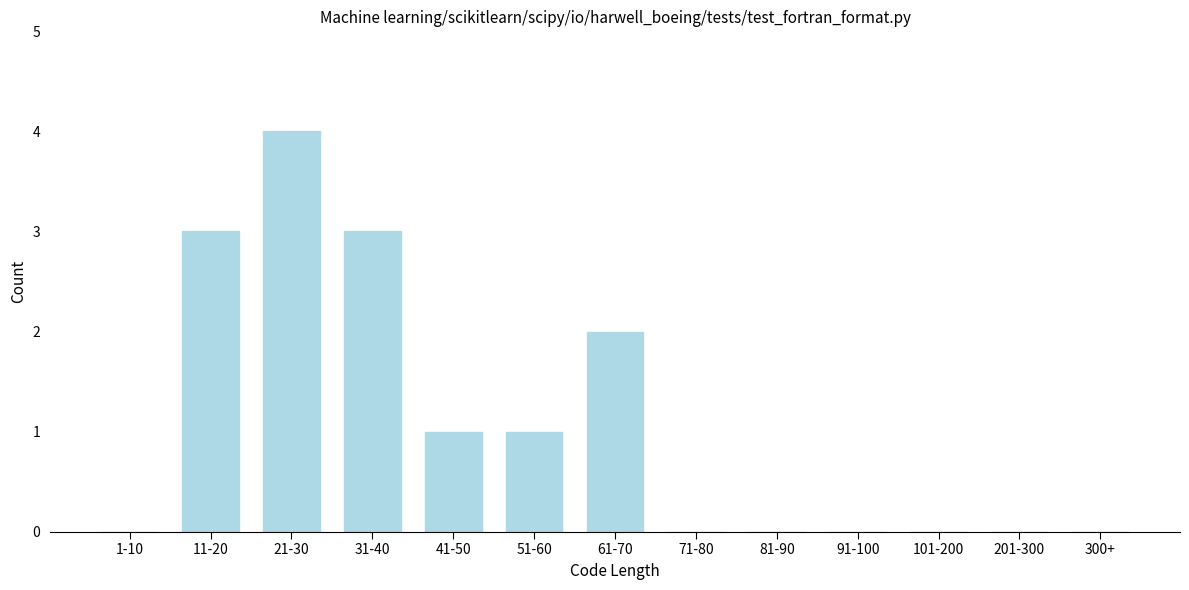

Reading right to left, transcribe all the data shown in this chart.

300+=0	201-300=0	101-200=0	91-100=0	81-90=0	71-80=0	61-70=2	51-60=1	41-50=1	31-40=3	21-30=4	11-20=3	1-10=0